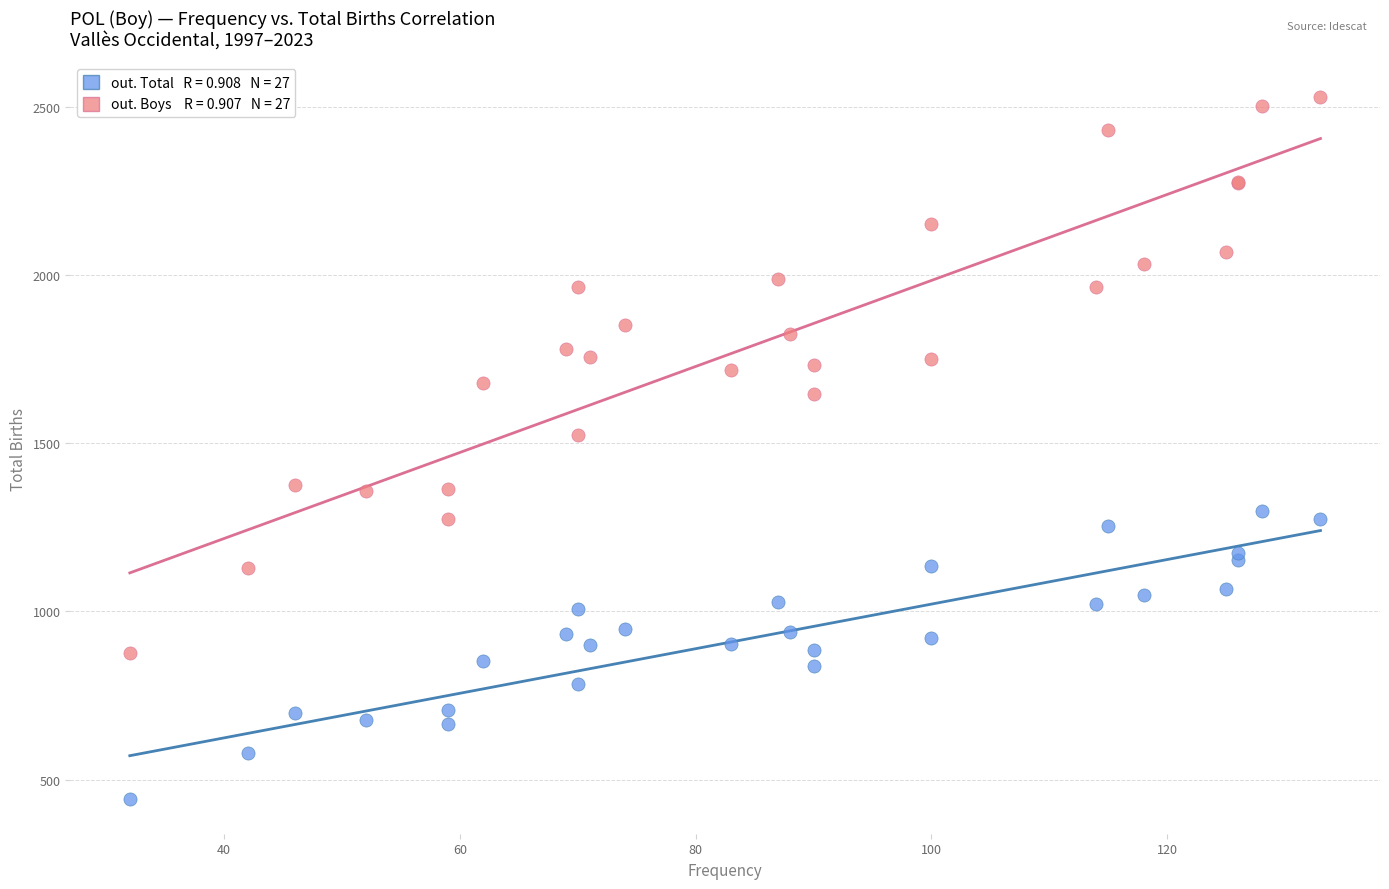

Across all series, what Y value is closest to 1485?

1524